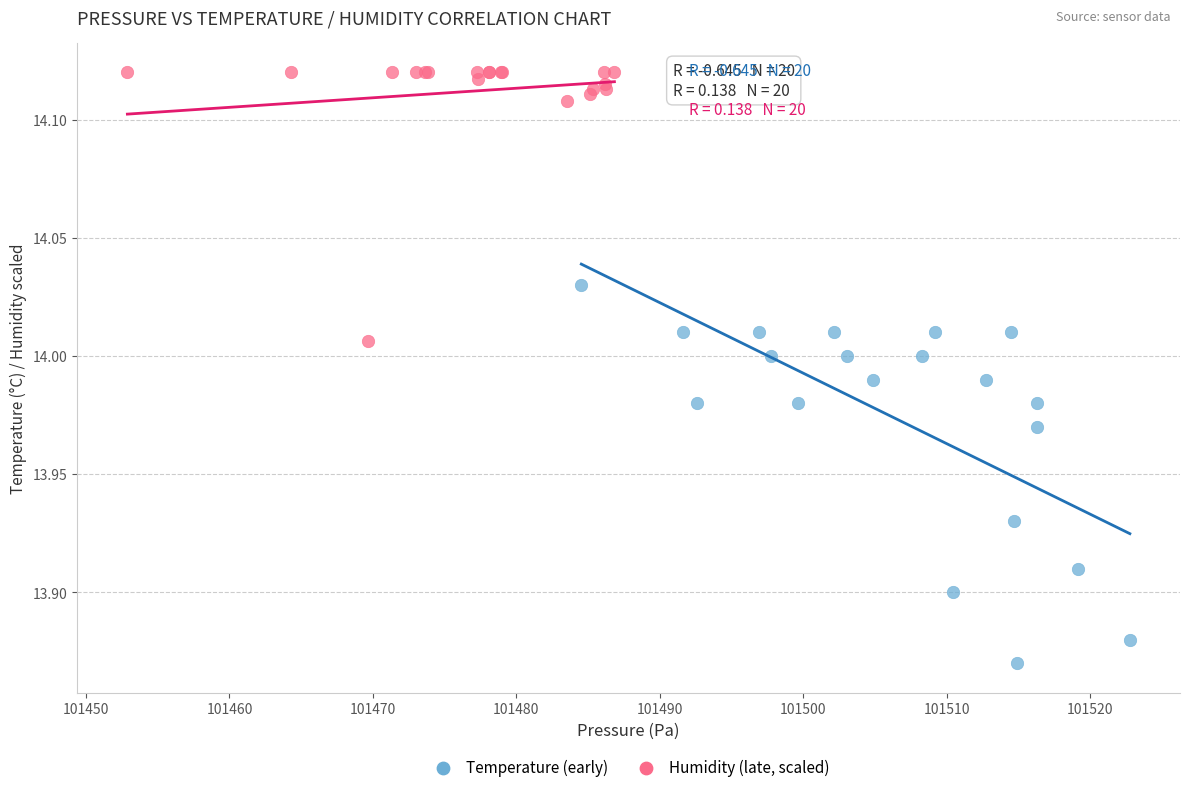

Which series reaches the maximum Y coordinate?

Humidity (late, scaled)